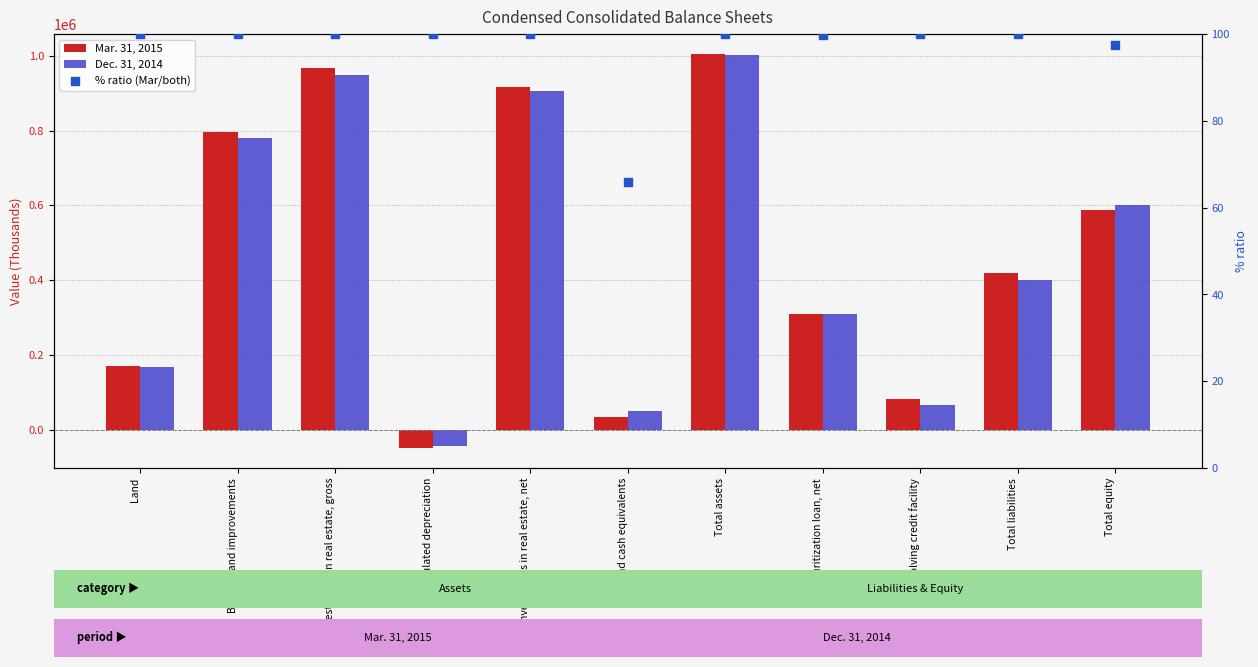

What is the total value across all series at Securitization loan, net?

620984.9